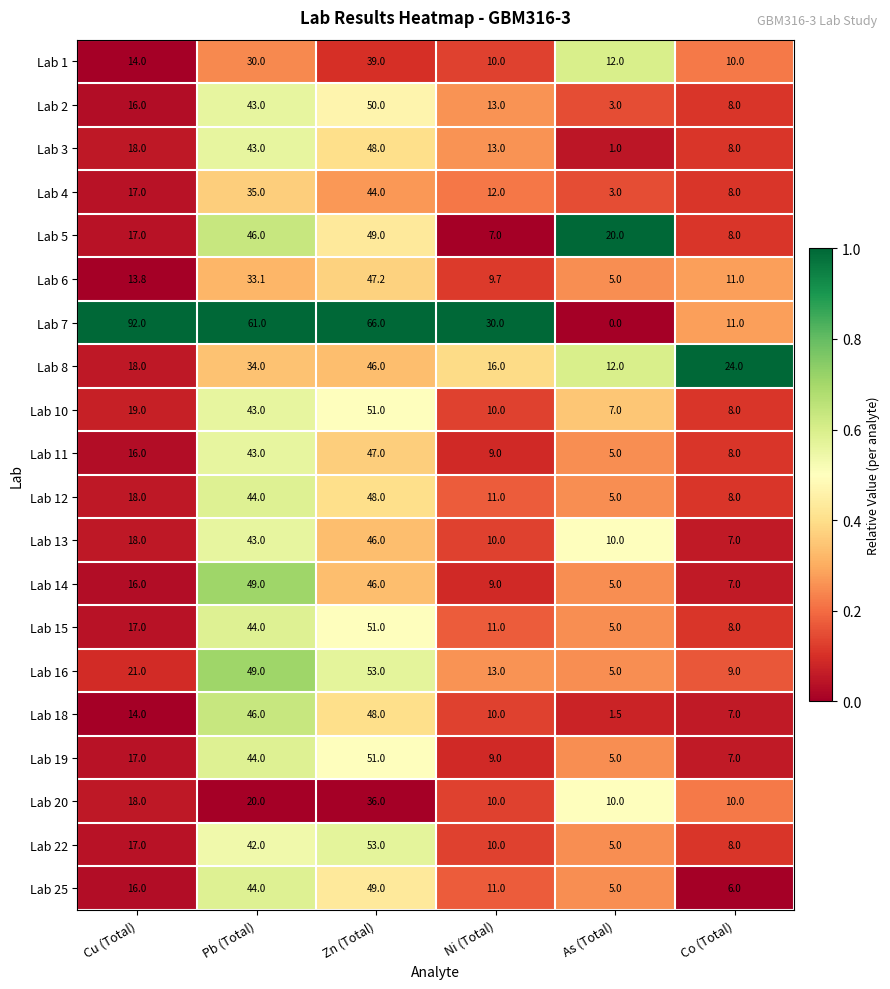

What is the approximate value of Lab 18 at Cu (Total)?

14.0